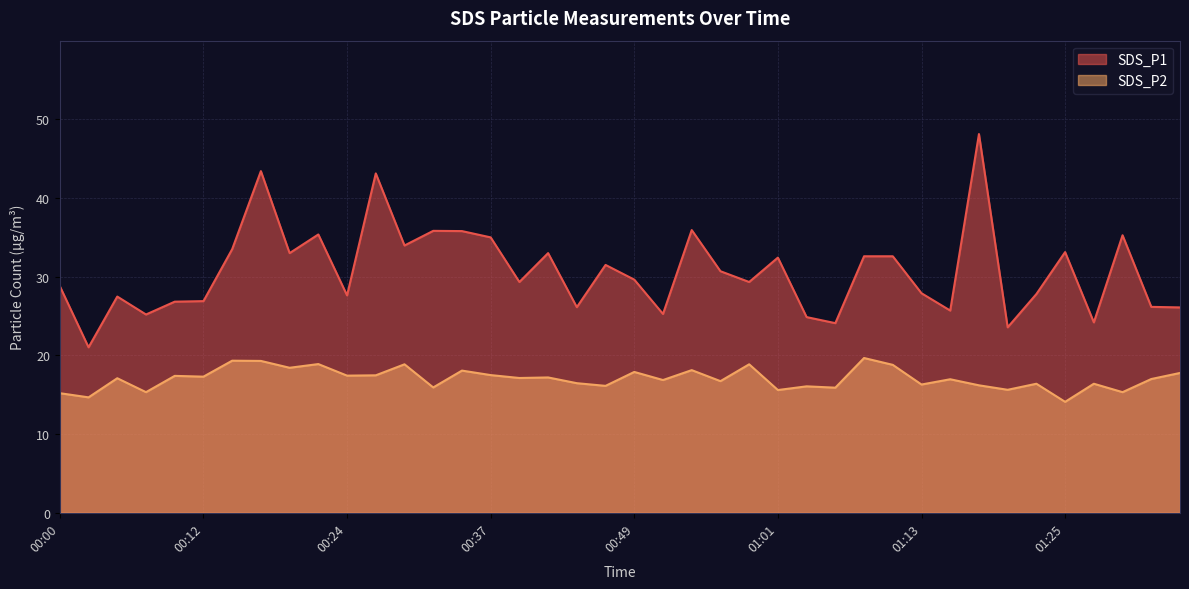

Where is the first local maximum for SDS_P2?

00:05